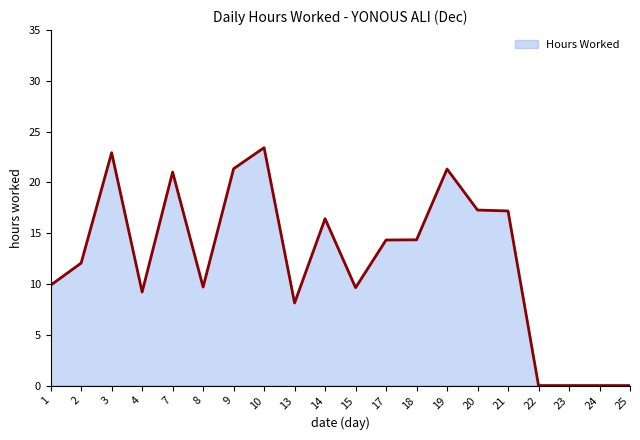

Where is the data nearest to the value 11?

2